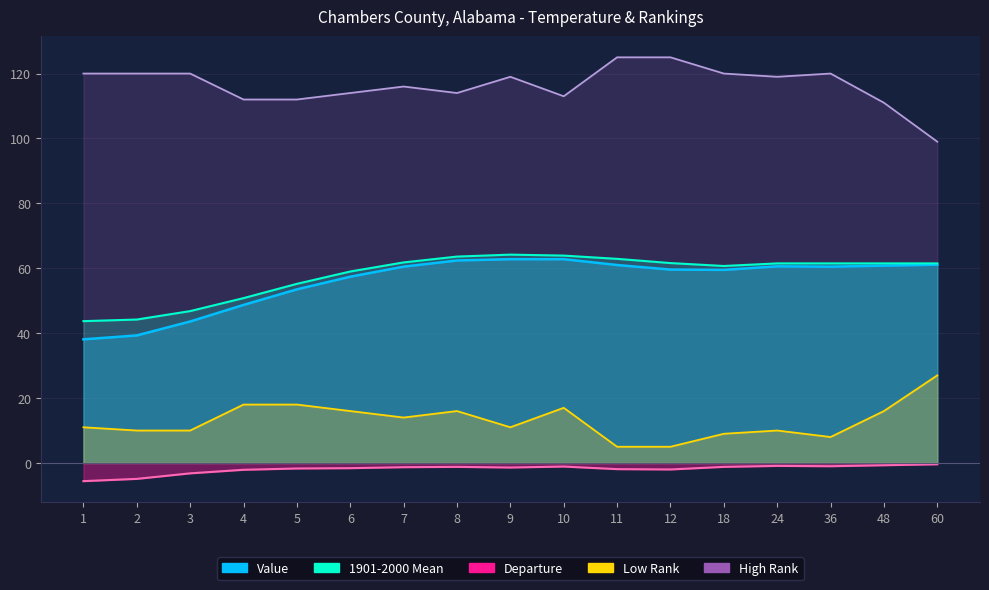

True or false: Value and 1901-2000 Mean cross at least once.

False